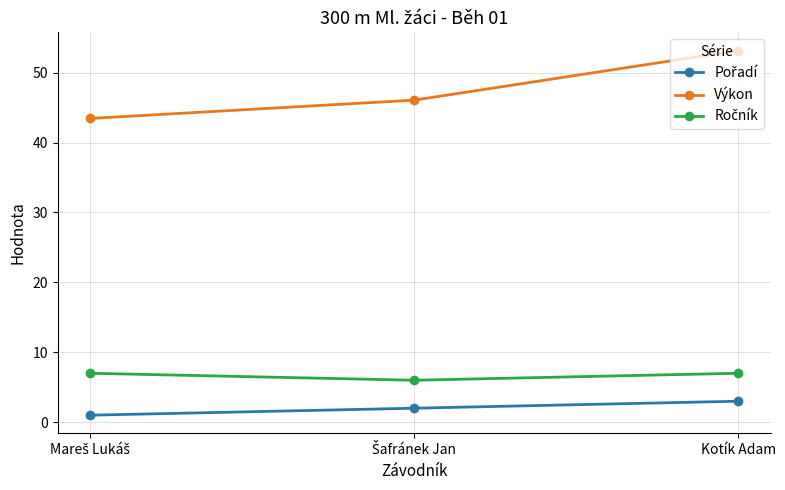

What is the difference between the maximum and second lowest values in the Výkon series?

7.1